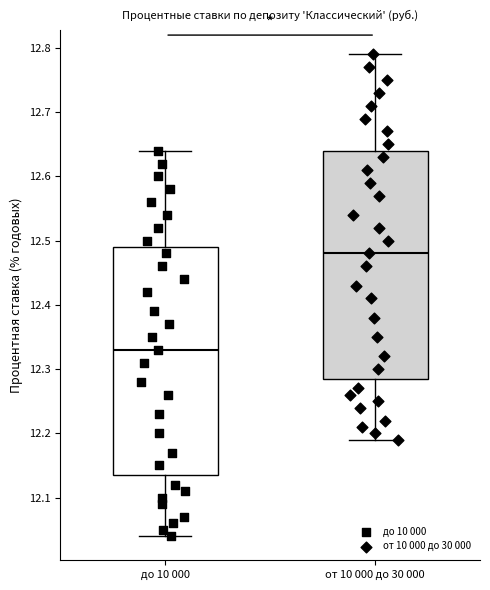

Reading left to right, transcribe this box plot: for each box, give where its median line is, the range the box spans, and where its two whiskers end, as read against the y-axis. The values are not printed on the chart, so give them approximately, as read against the axis.

до 10 000: median 12.33, box 12.14 to 12.49, whiskers 12.04 to 12.64
от 10 000 до 30 000: median 12.48, box 12.29 to 12.64, whiskers 12.19 to 12.79